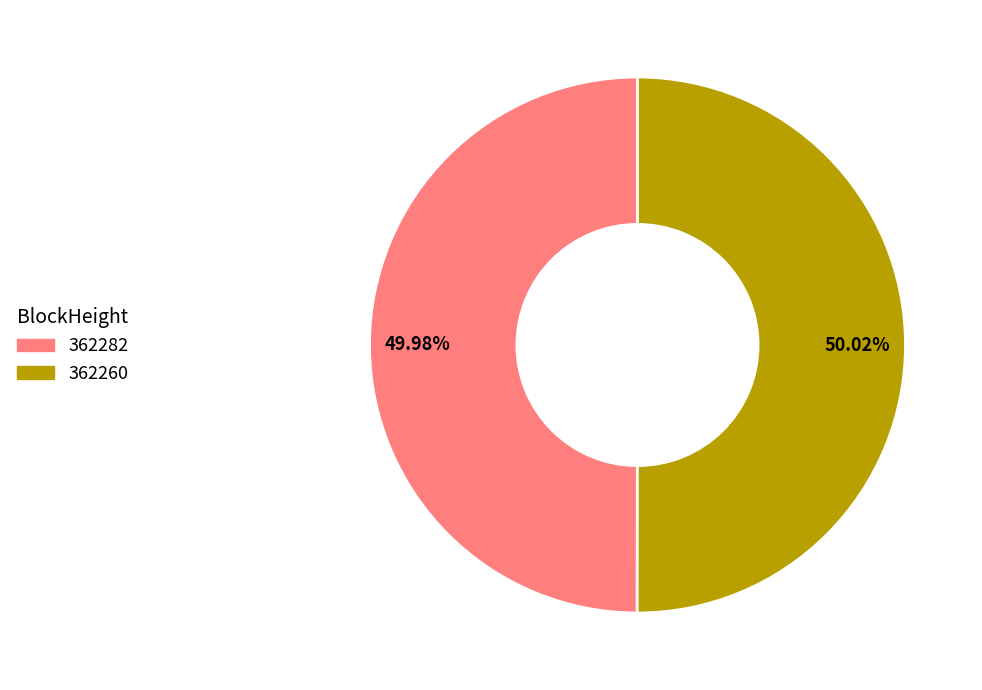

How many segments does this pie chart have?

2